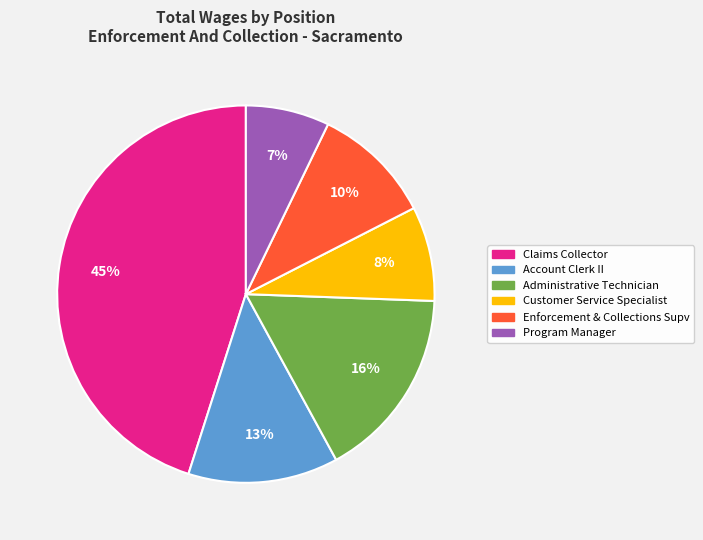

Combined, do Claims Collector and Enforcement & Collections Supv account for over 50%?

Yes